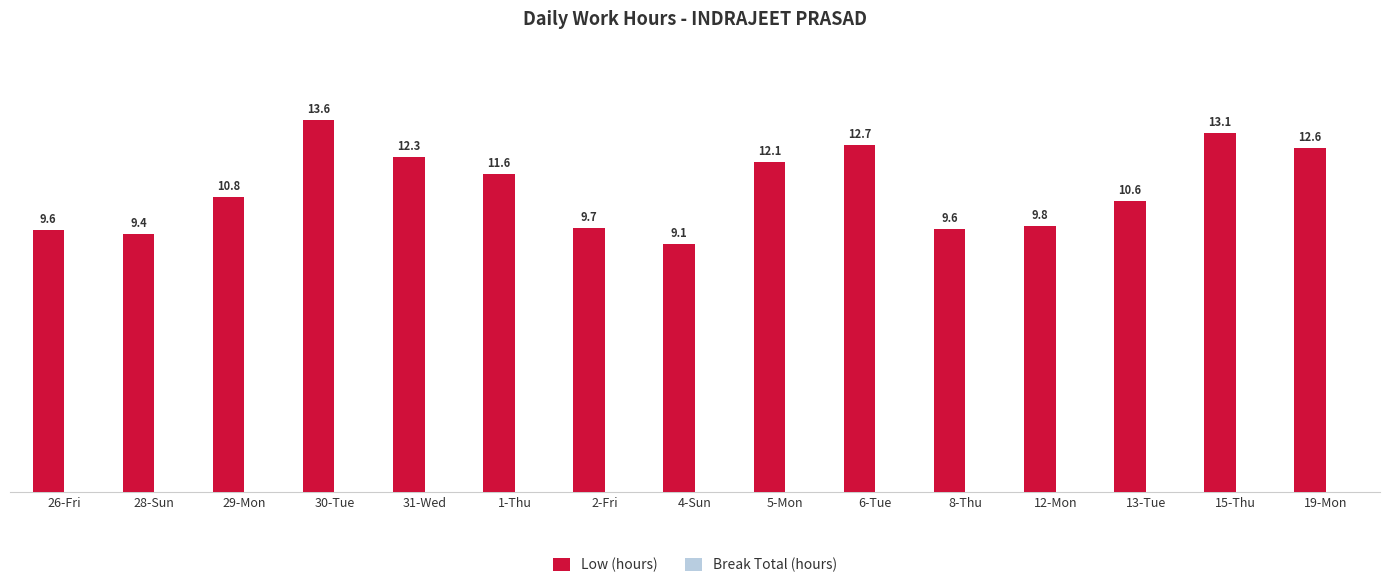

What is the approximate value at 5-Mon?

12.1